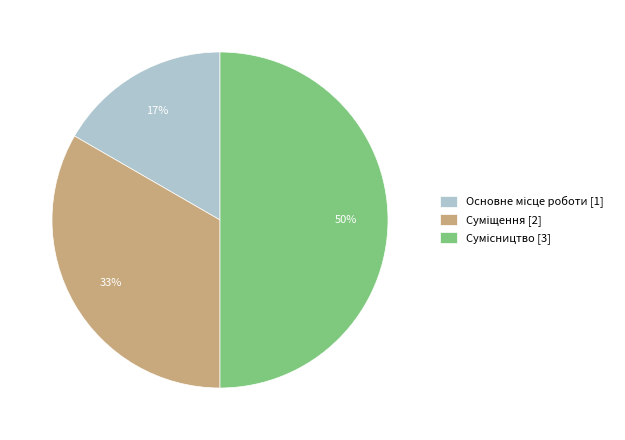

To the nearest percent, what is the average slice percentage?

33%